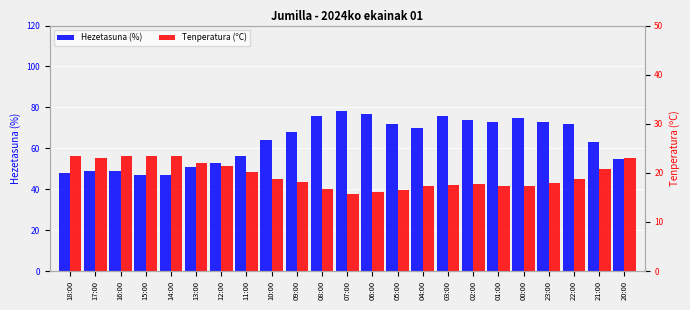

Reading left to right, what are all the values shown in this chart?

Hezetasuna (%): 18:00=48.0	17:00=49.0	16:00=49.0	15:00=47.0	14:00=47.0	13:00=51.0	12:00=53.0	11:00=56.0	10:00=64.0	09:00=68.0	08:00=76.0	07:00=78.0	06:00=77.0	05:00=72.0	04:00=70.0	03:00=76.0	02:00=74.0	01:00=73.0	00:00=75.0	23:00=73.0	22:00=72.0	21:00=63.0	20:00=55.0
Tenperatura (ºC): 18:00=23.5	17:00=23.1	16:00=23.4	15:00=23.5	14:00=23.4	13:00=22.1	12:00=21.4	11:00=20.2	10:00=18.8	09:00=18.1	08:00=16.7	07:00=15.7	06:00=16.1	05:00=16.6	04:00=17.4	03:00=17.5	02:00=17.7	01:00=17.4	00:00=17.4	23:00=17.9	22:00=18.7	21:00=20.7	20:00=23.1